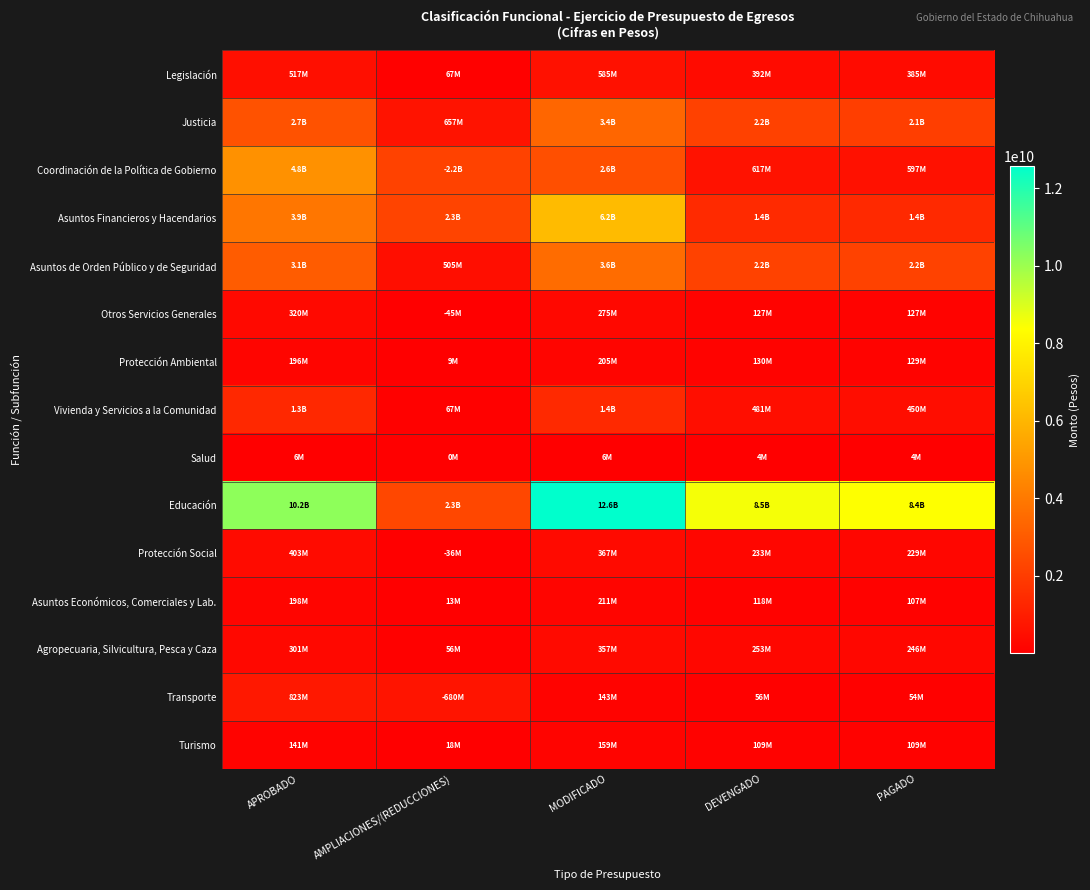

List the series in order of their peak value, highest first.

Educación, Asuntos Financieros y Hacendarios, Coordinación de la Política de Gobierno, Asuntos de Orden Público y de Seguridad, Justicia, Vivienda y Servicios a la Comunidad, Transporte, Legislación, Protección Social, Agropecuaria, Silvicultura, Pesca y Caza, Otros Servicios Generales, Asuntos Económicos, Comerciales y Lab., Protección Ambiental, Turismo, Salud